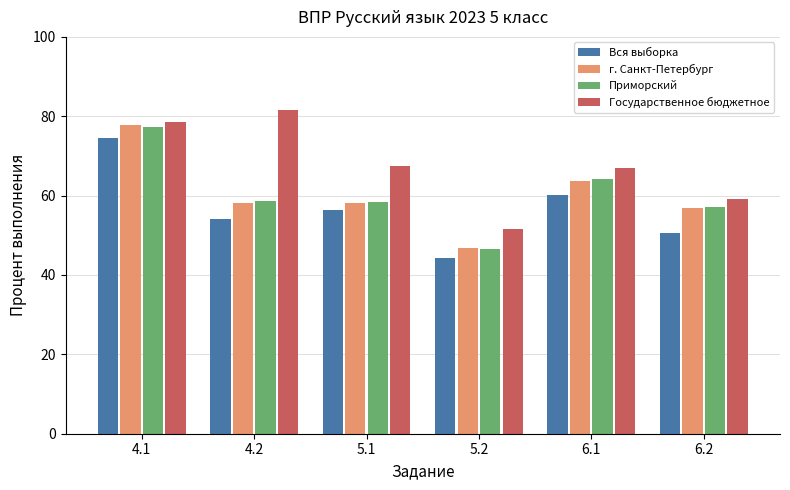

Which series has the largest total across all categories?

Государственное бюджетное